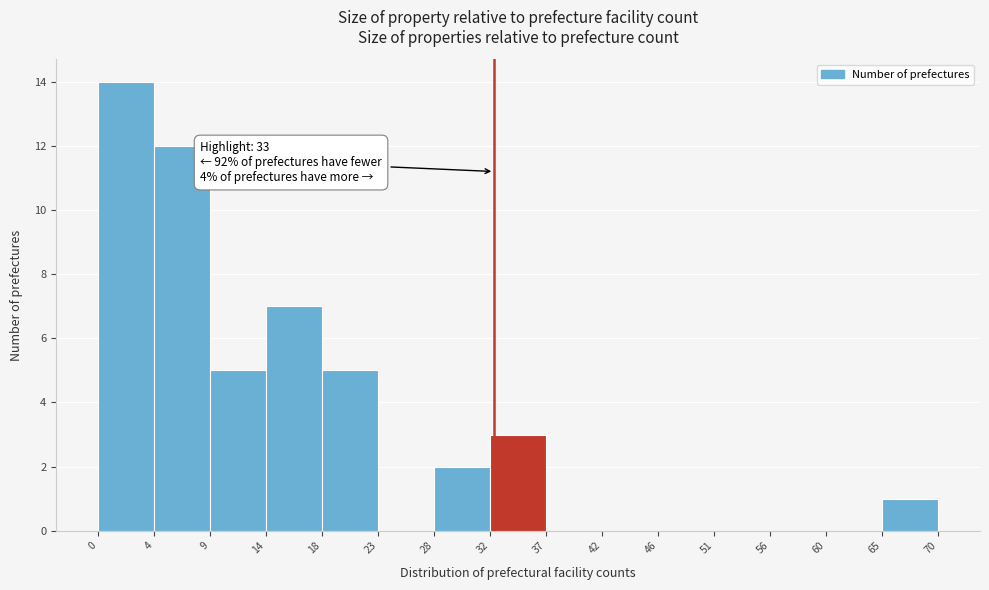

Which range on the x-axis has the tallest bar?

0 to 4